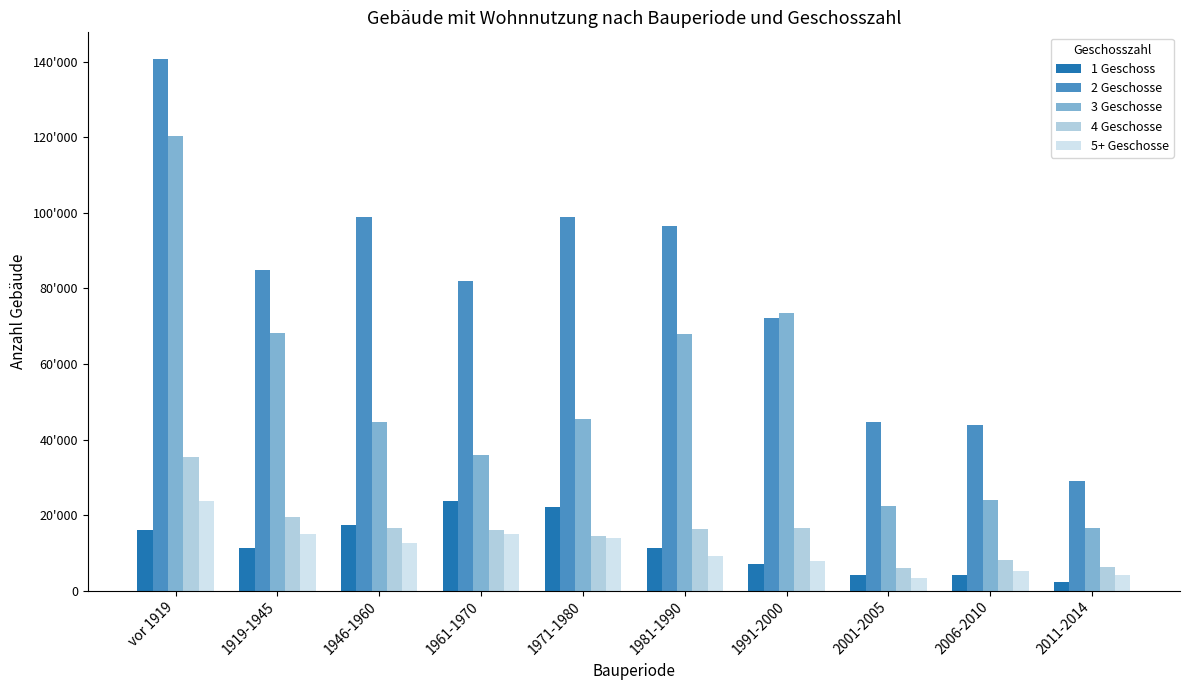

Between 1971-1980 and 2011-2014, which series saw the biggest shift?

2 Geschosse